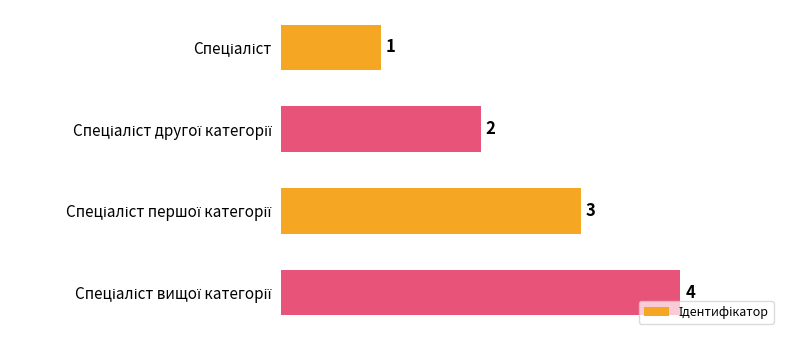

What is the minimum value shown in the chart?

1